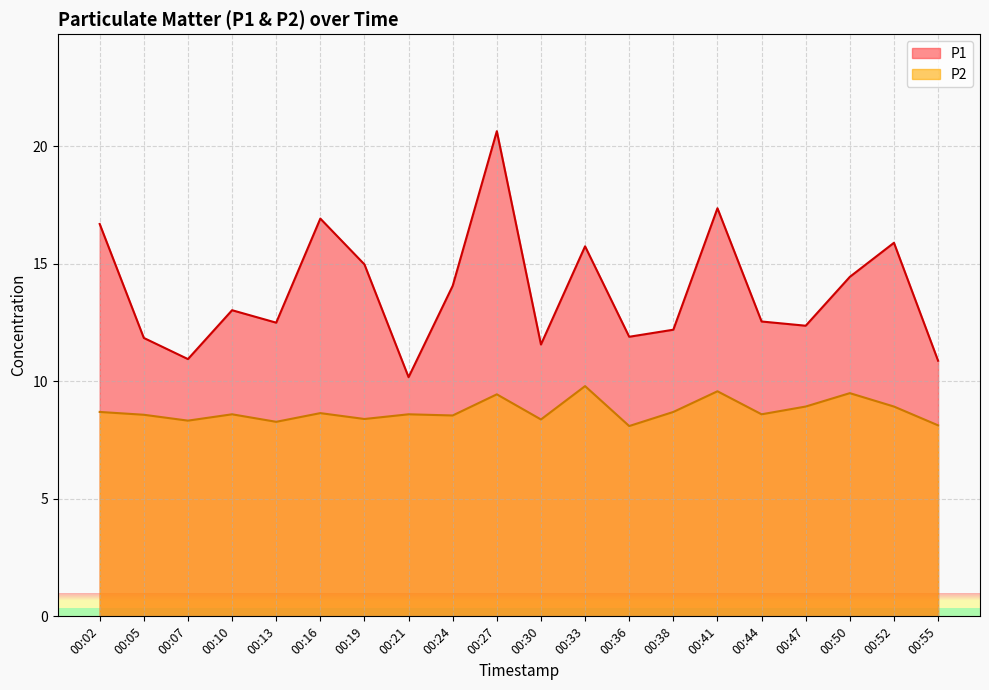

What is the spread (max minus min) of values at 00:33?

5.9